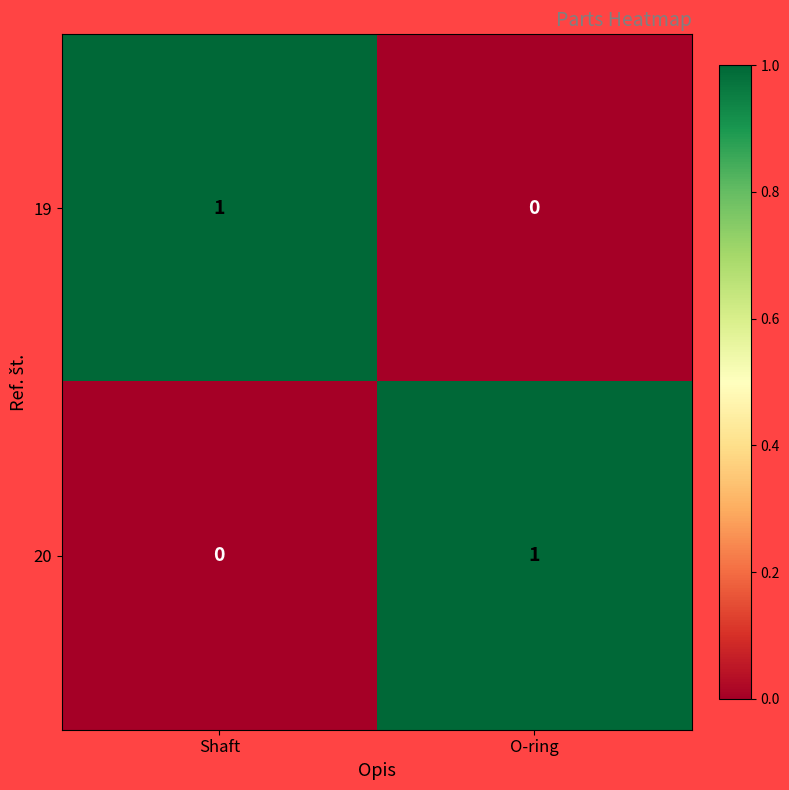

Reading left to right, transcribe all the data shown in this chart.

19: Shaft=1	O-ring=0
20: Shaft=0	O-ring=1